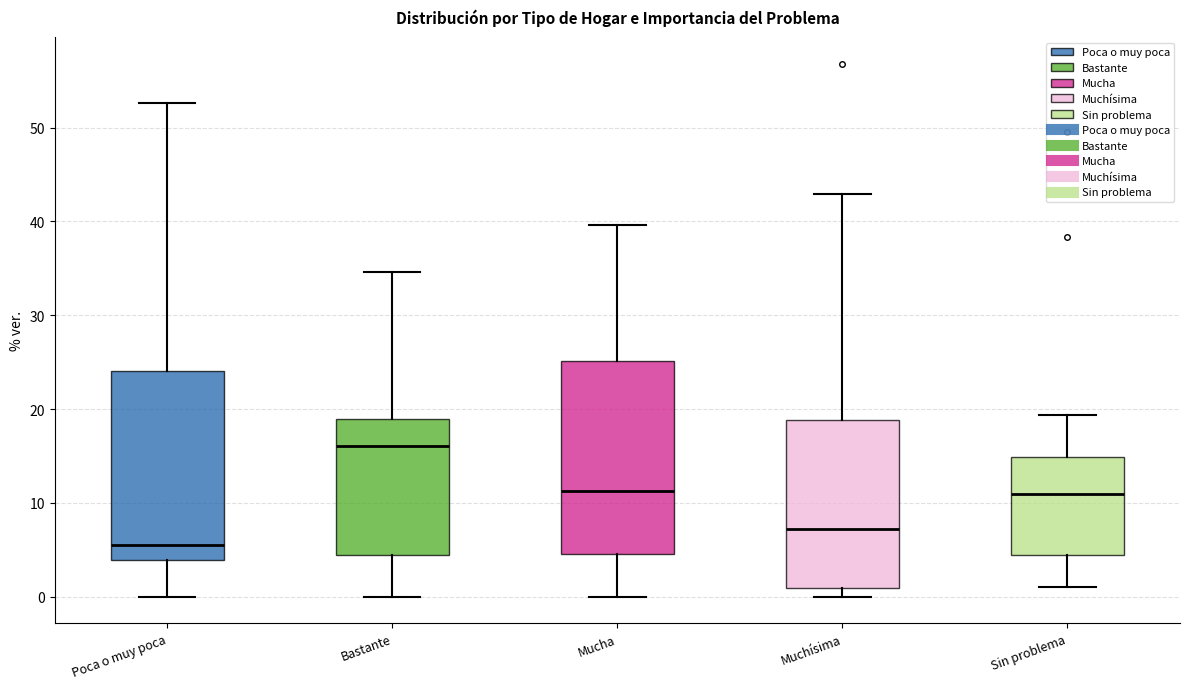

Reading left to right, transcribe this box plot: for each box, give where its median line is, the range the box spans, and where its two whiskers end, as read against the y-axis. The values are not printed on the chart, so give them approximately, as read against the axis.

Poca o muy poca: median 5, box 4 to 24, whiskers 0 to 53
Bastante: median 16, box 4 to 19, whiskers 0 to 35
Mucha: median 11, box 5 to 25, whiskers 0 to 40
Muchísima: median 7, box 1 to 19, whiskers 0 to 43
Sin problema: median 11, box 4 to 15, whiskers 1 to 19